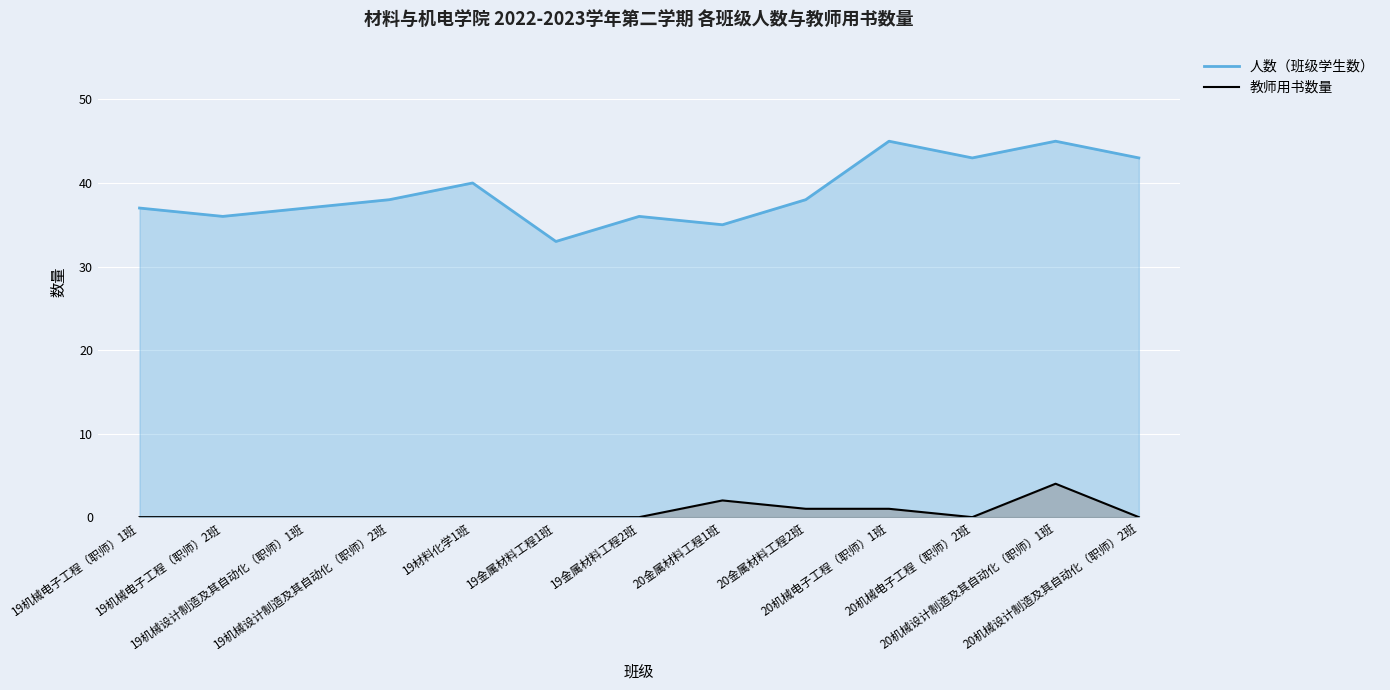

What is the difference between the maximum and second lowest values in the 教师用书数量 series?

4